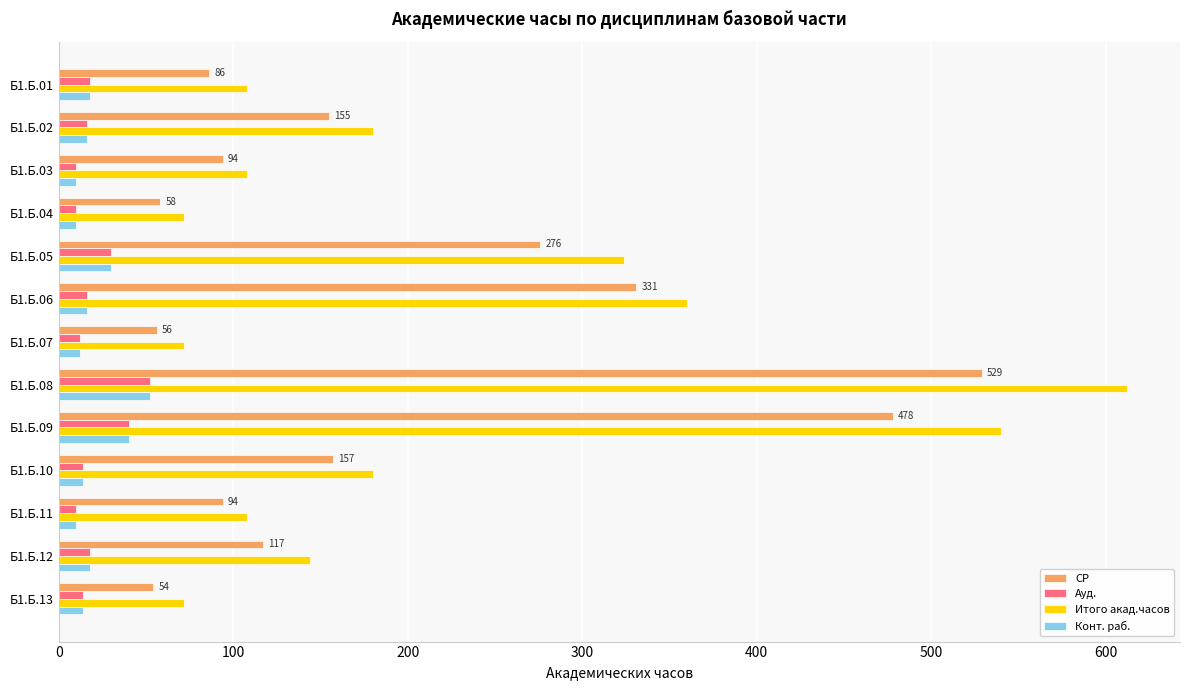

What is the average value of the Конт. раб. series?

20